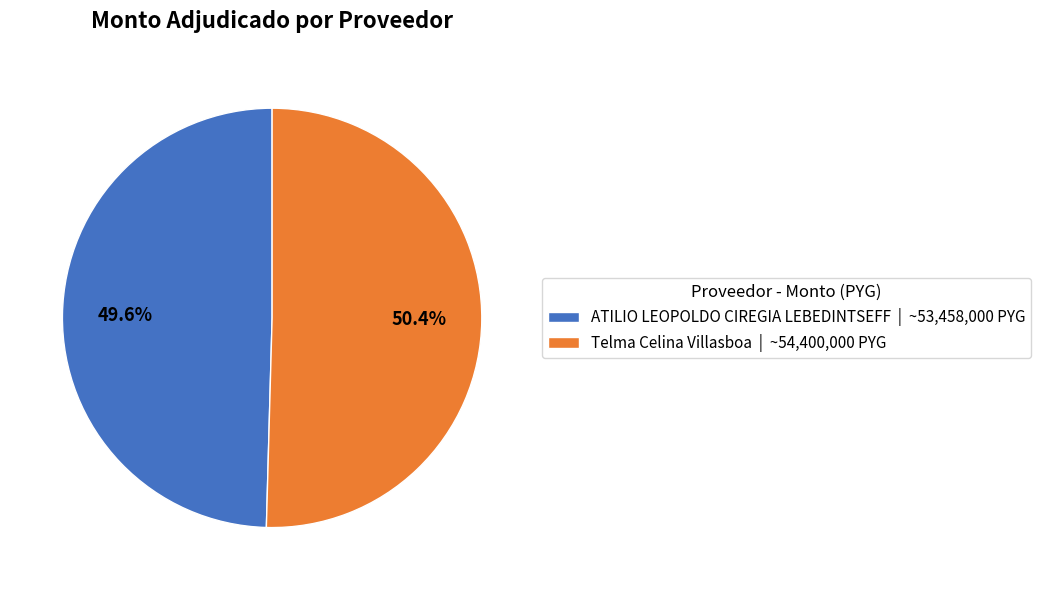

To the nearest percent, what percentage of the pie is ATILIO LEOPOLDO CIREGIA LEBEDINTSEFF?

50%